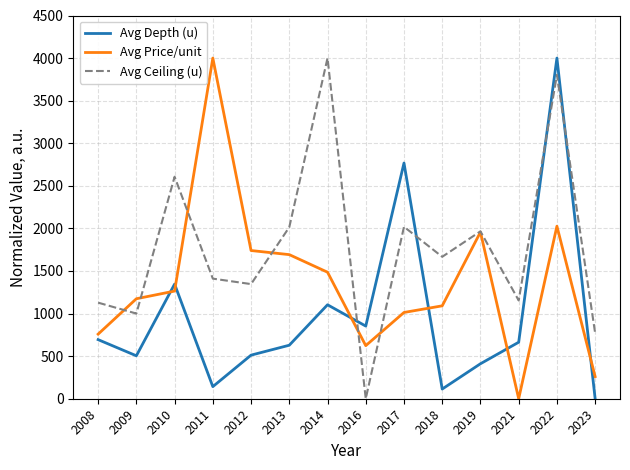

At which label does Avg Ceiling (u) first exceed 1666?

2010